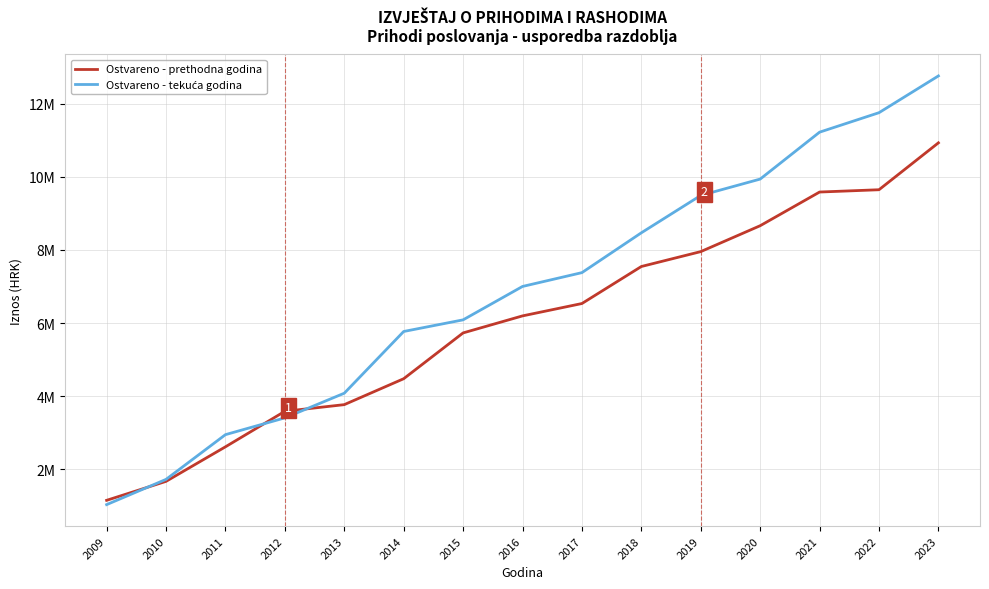

List the series in order of their overall mean, lowest first.

Ostvareno - prethodna godina, Ostvareno - tekuća godina